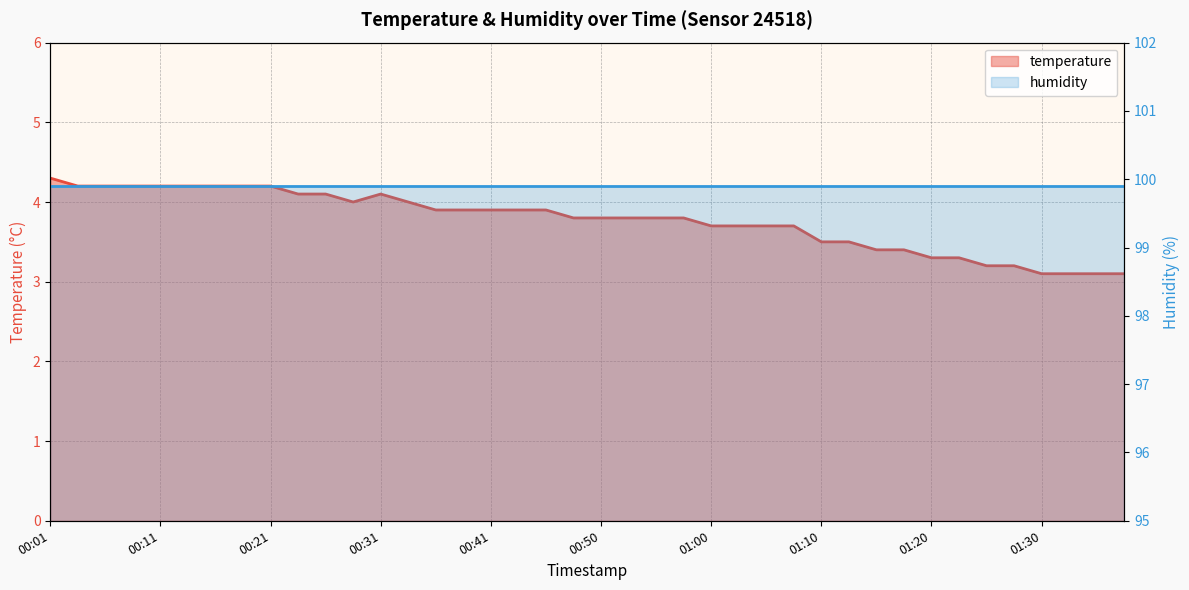

The value at 00:26 is 2.9. True or false?

False